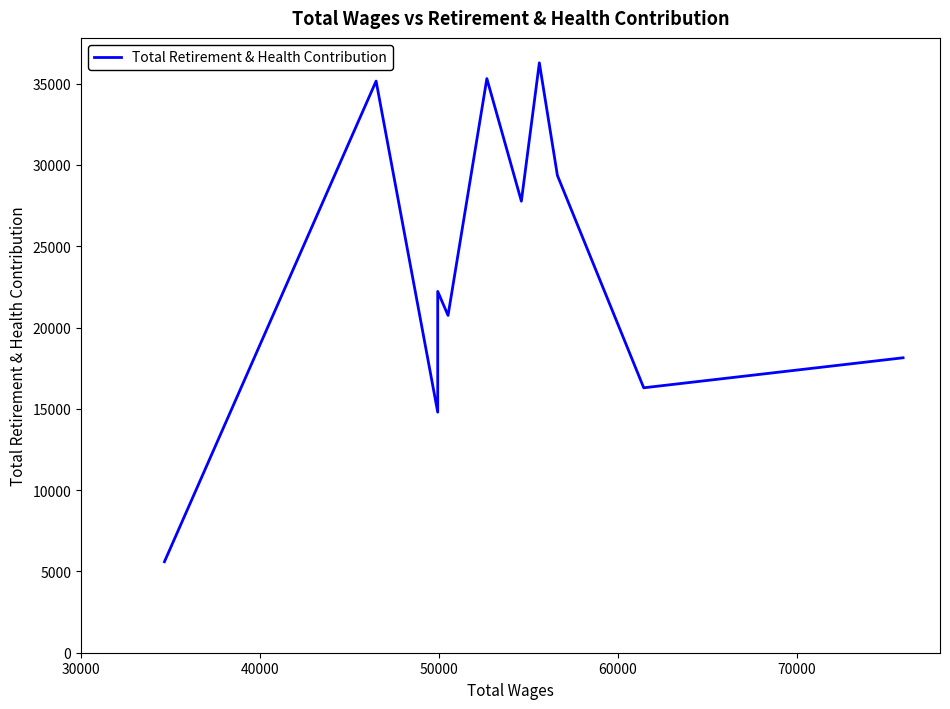

What is the maximum value shown in the chart?

36276